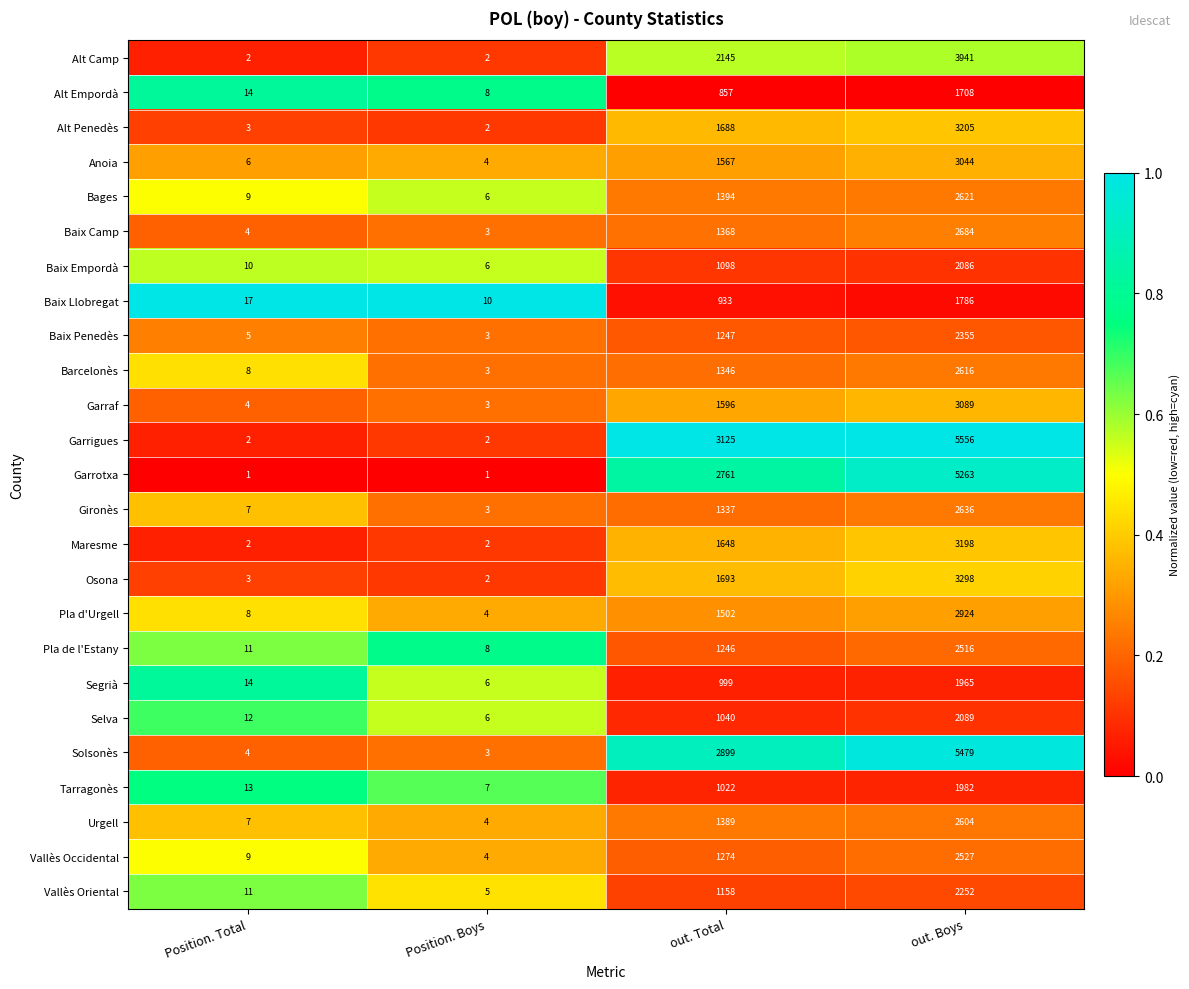

At out. Boys, list the series in order from smallest to largest.

Alt Empordà, Baix Llobregat, Segrià, Tarragonès, Baix Empordà, Selva, Vallès Oriental, Baix Penedès, Pla de l'Estany, Vallès Occidental, Urgell, Barcelonès, Bages, Gironès, Baix Camp, Pla d'Urgell, Anoia, Garraf, Maresme, Alt Penedès, Osona, Alt Camp, Garrotxa, Solsonès, Garrigues